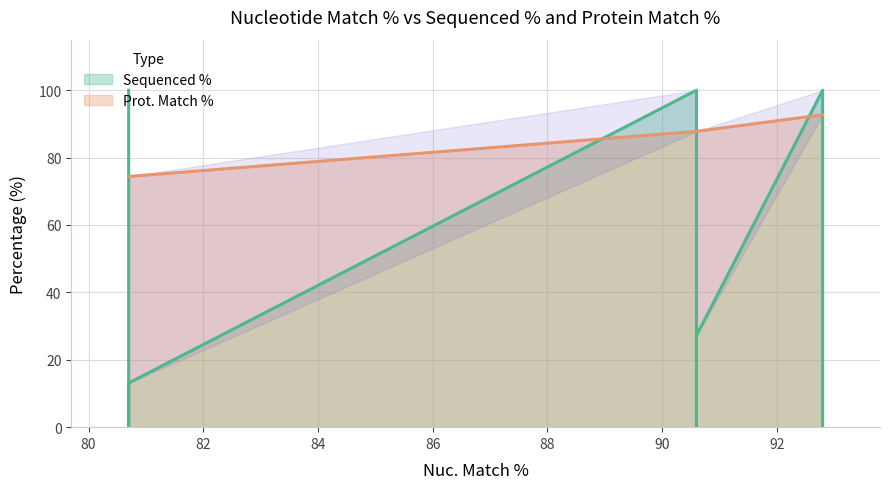

True or false: Prot. Match % has more than 2 interior local peaks.

False